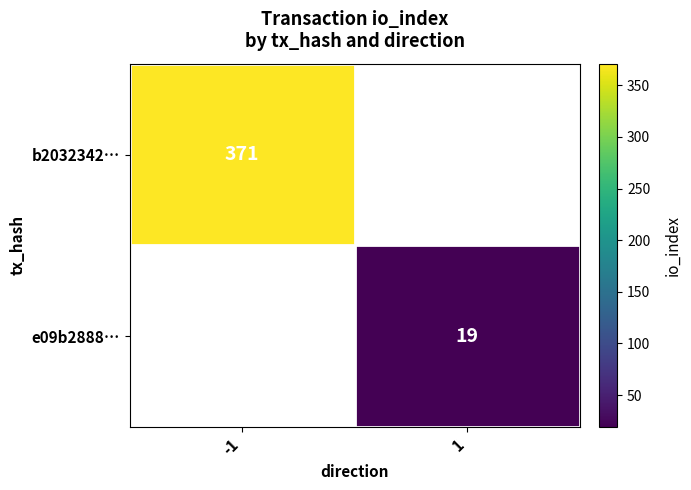

What is the smallest value displayed?

19.0